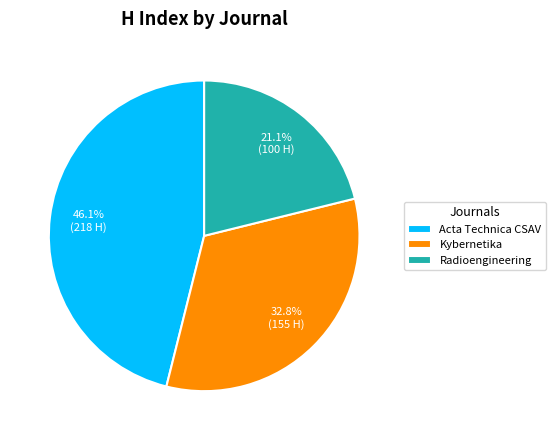

What is the ratio of the value at Kybernetika to the value at Acta Technica CSAV?

0.7